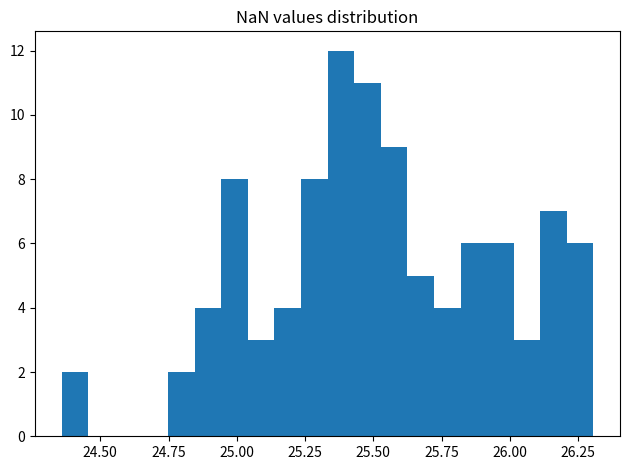

Read against the x-axis, roughly where is the centre of the tallest bar?

25.40